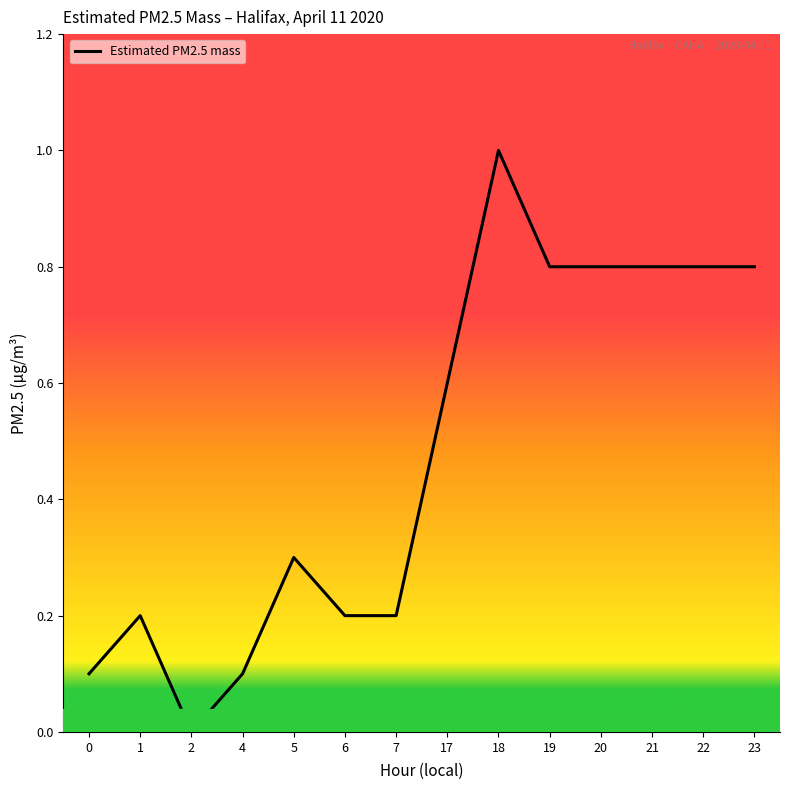

How many values are above zero?

13